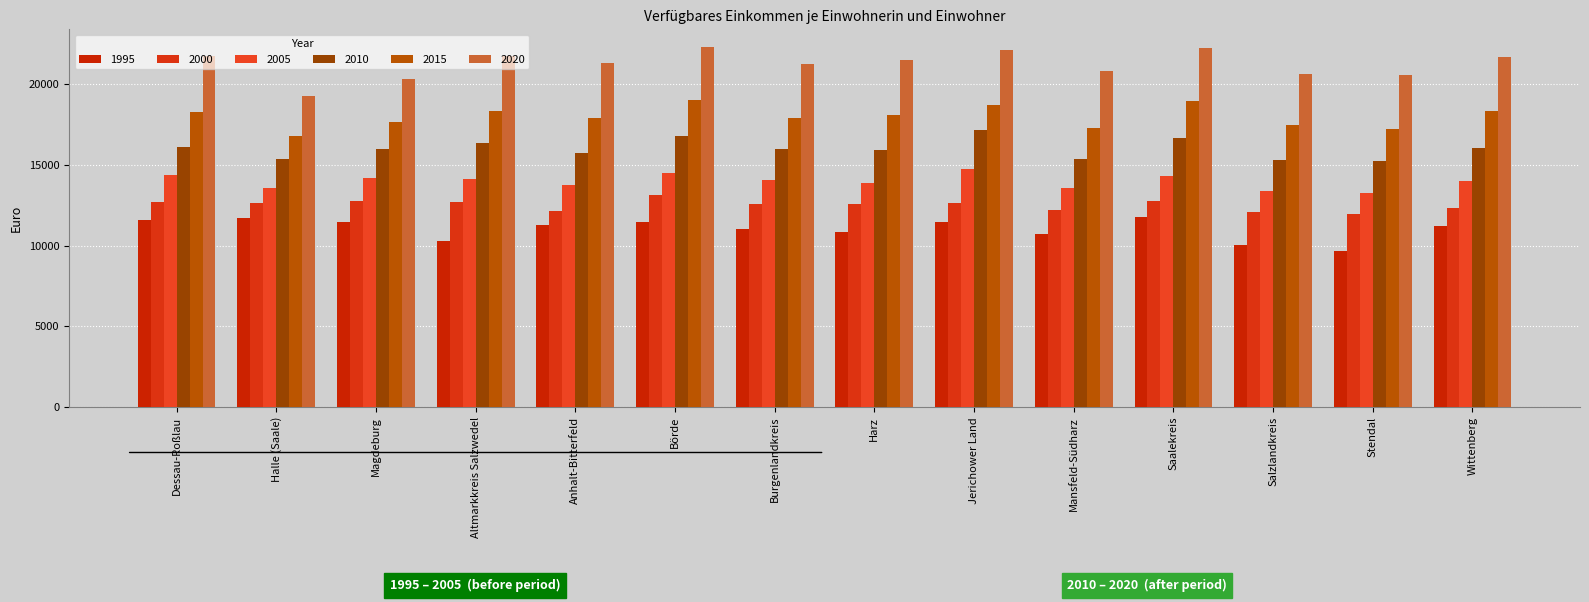

Where is 2000 nearest to the value 12533?

Burgenlandkreis